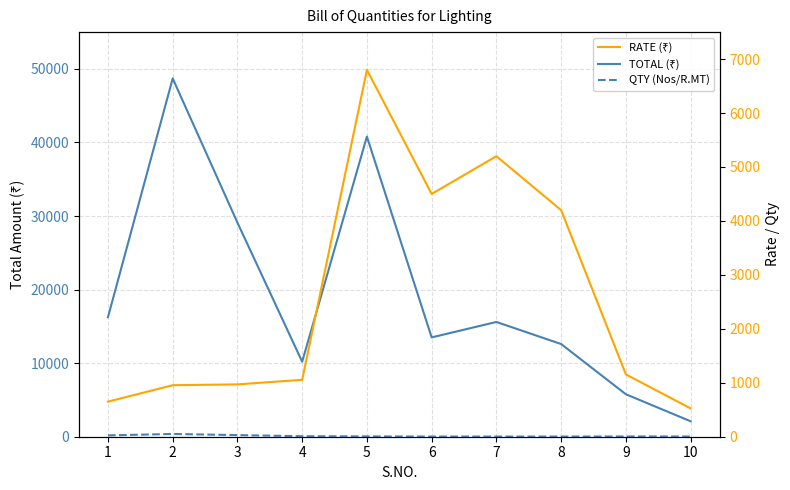

True or false: TOTAL (₹) and QTY (Nos/R.MT) cross at least once.

False